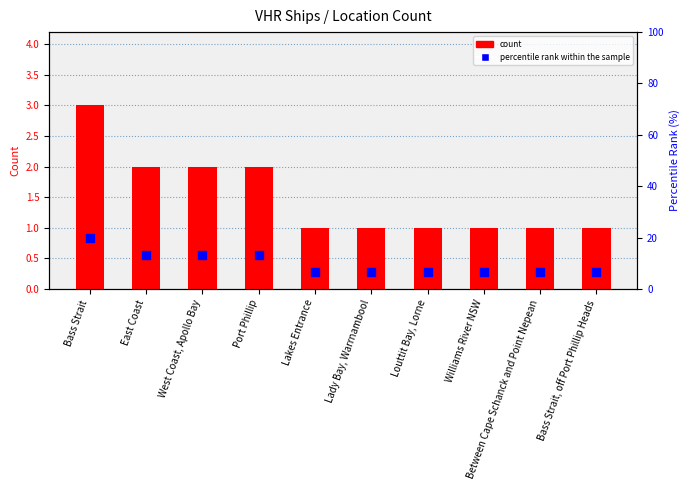

Which series contains the lowest Y value?

count